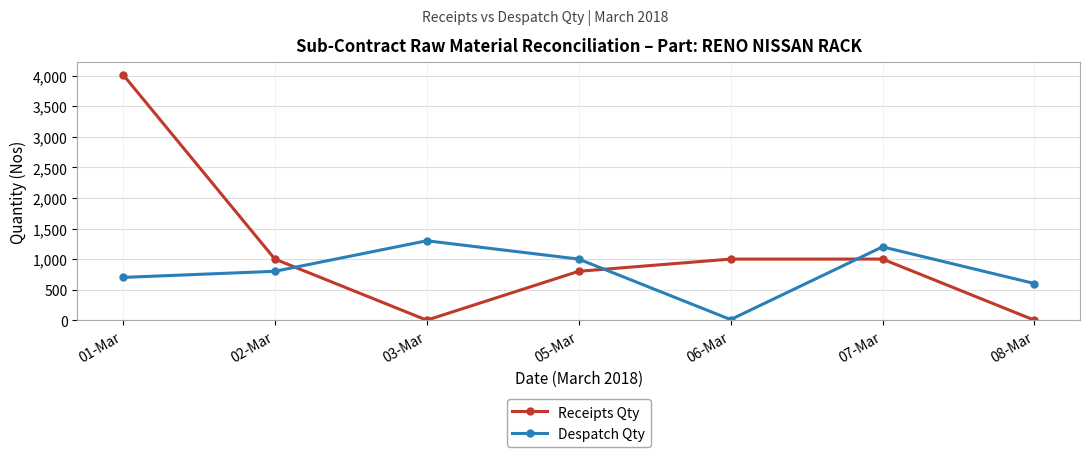

Where is Despatch Qty nearest to the value 655?

01-Mar